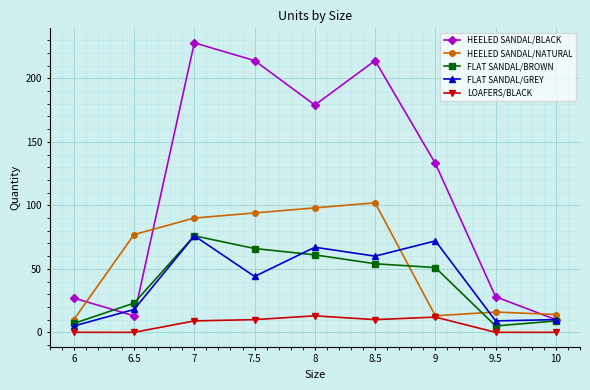

Which category has the lowest value in the FLAT SANDAL/GREY series?

6